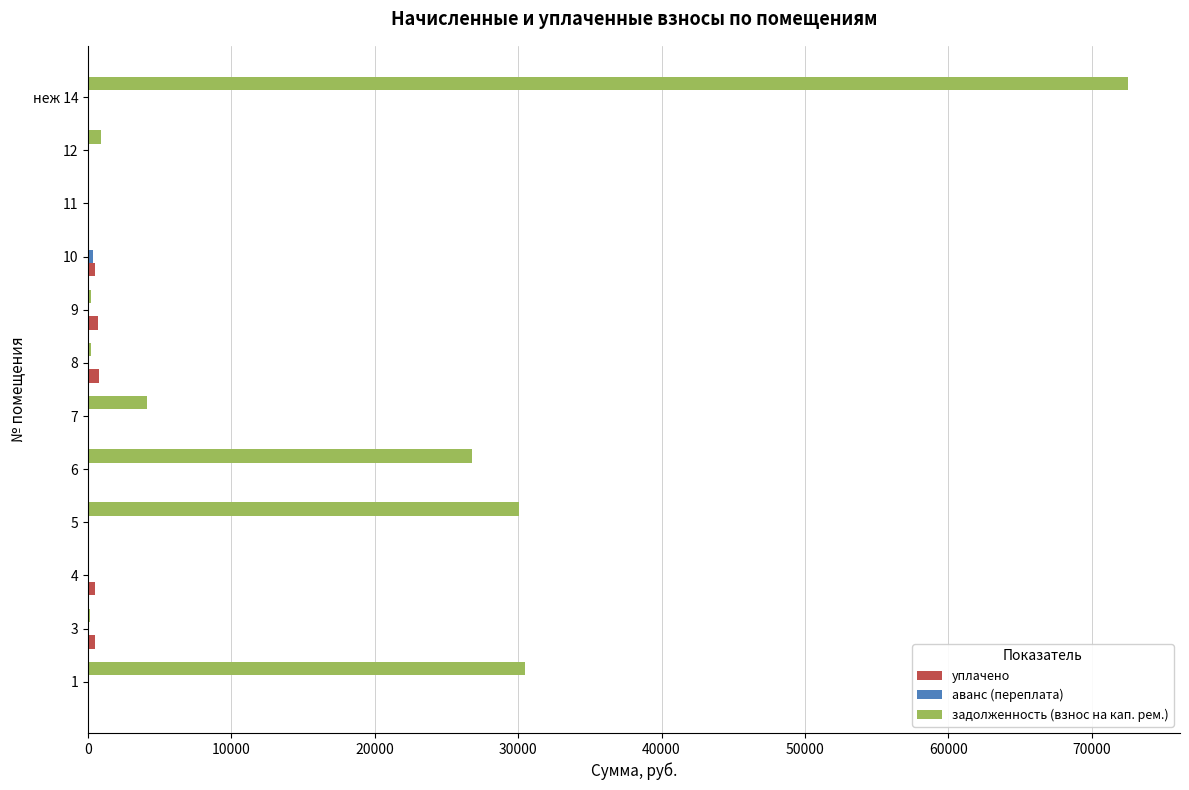

How many categories are shown in the chart?

12